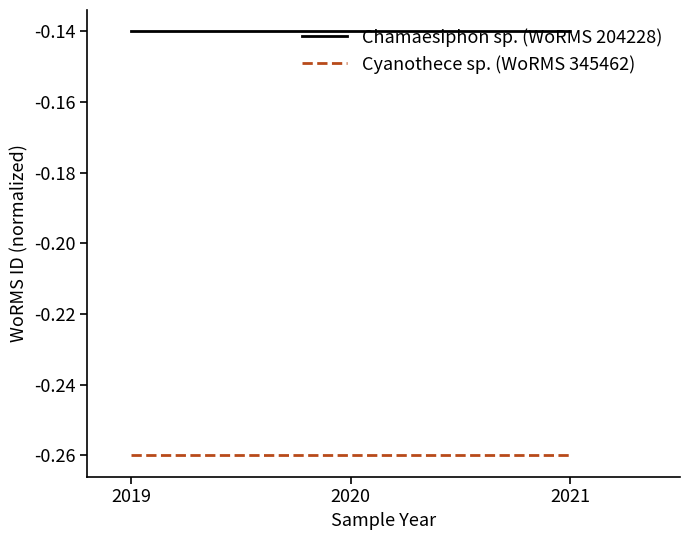

Which series has the largest total across all categories?

Chamaesiphon sp. (WoRMS 204228)